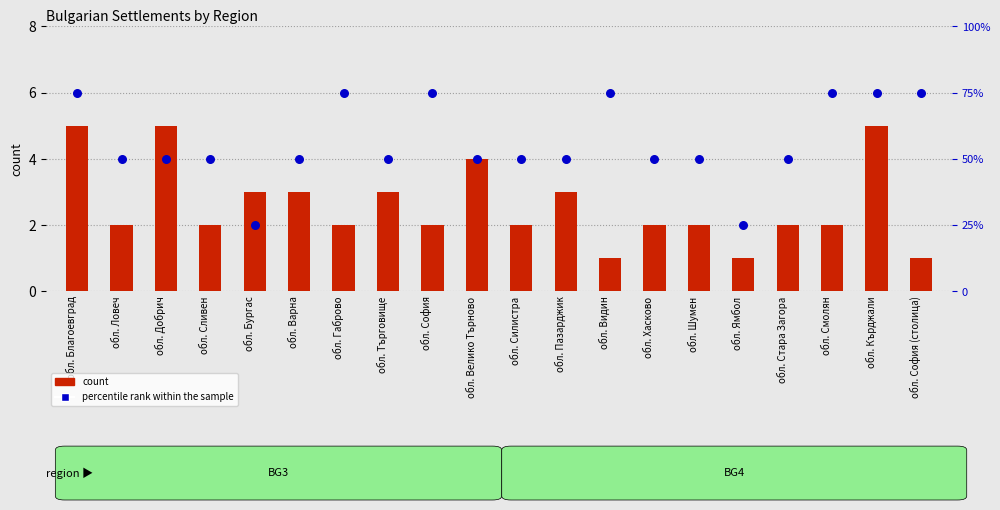

Which series has the largest total across all categories?

percentile rank within the sample